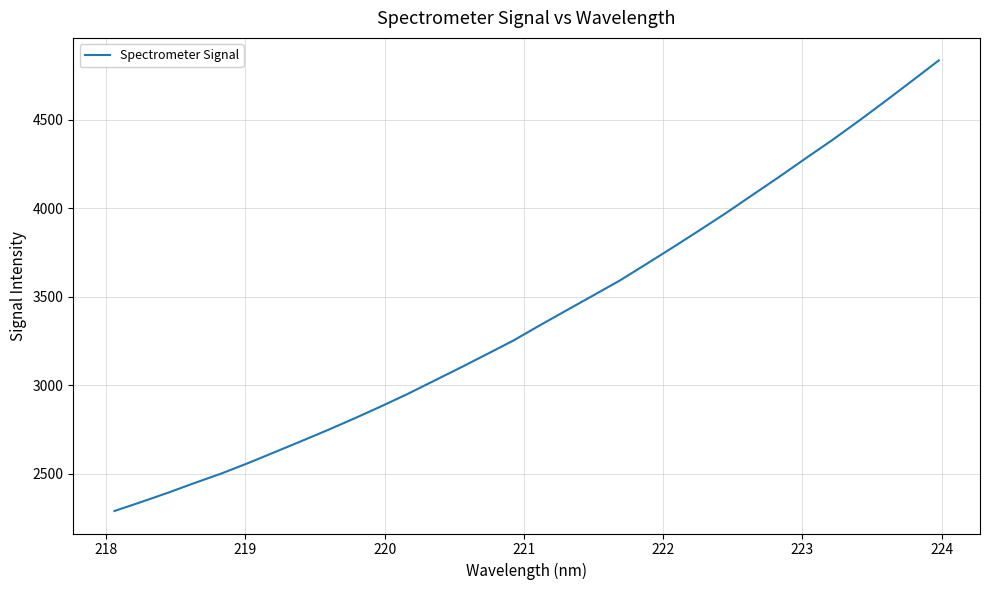

What is the greatest value displayed?

4836.2